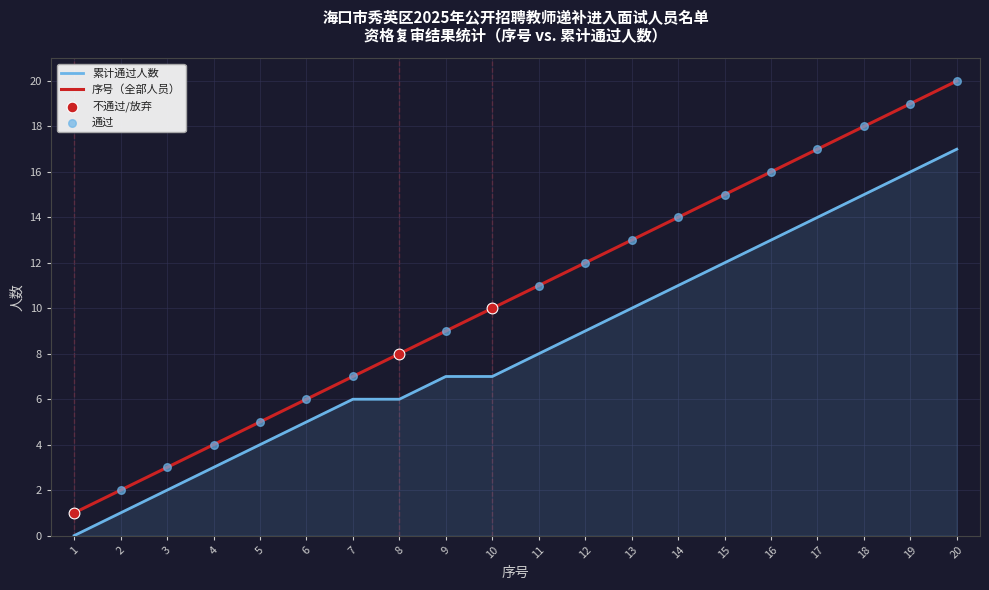

At which category is the sum across all series the highest?

20